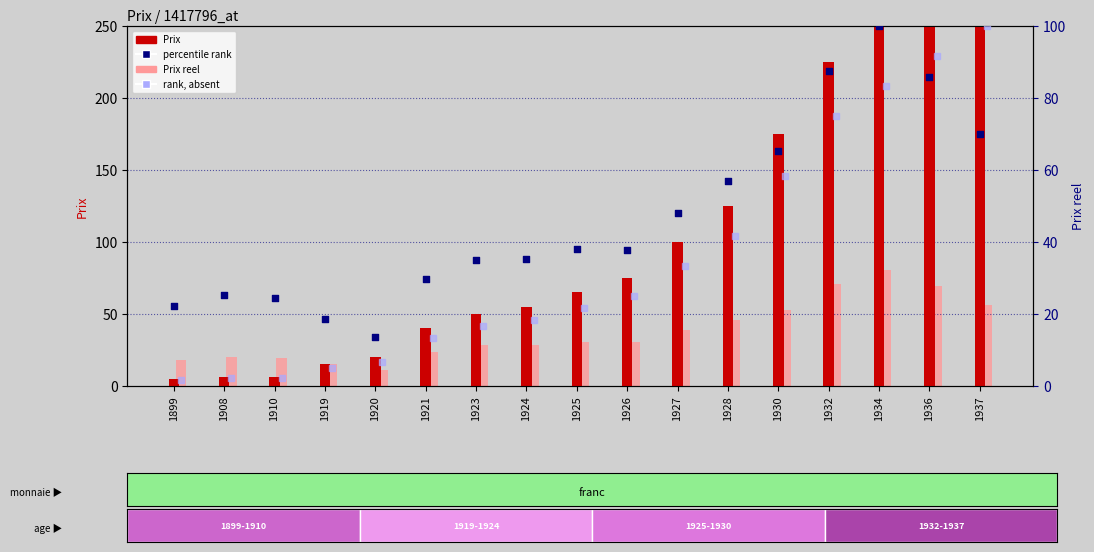

What is the total value across all series at 1936?

521.8